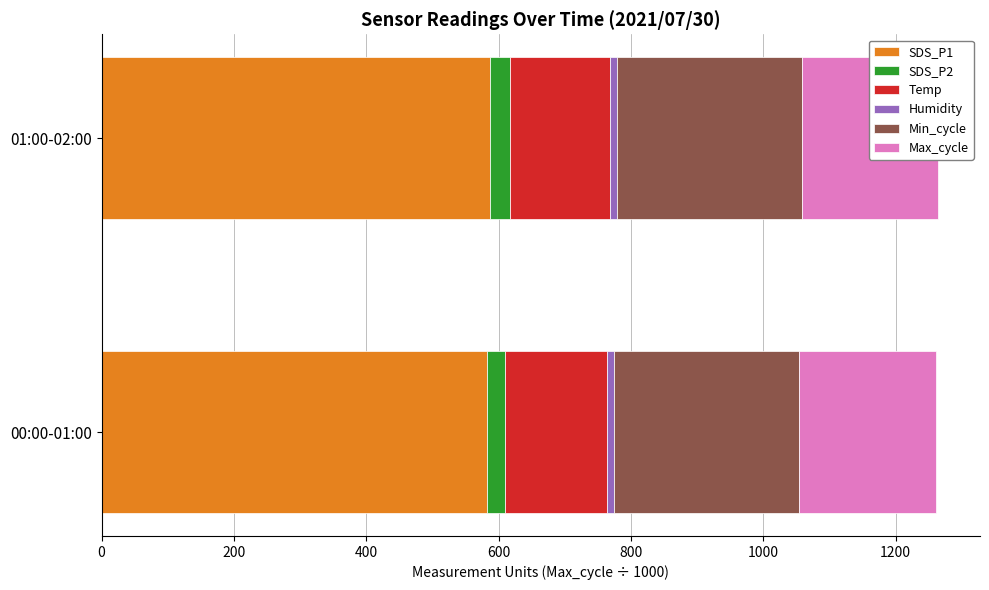

How many categories are shown in the chart?

2